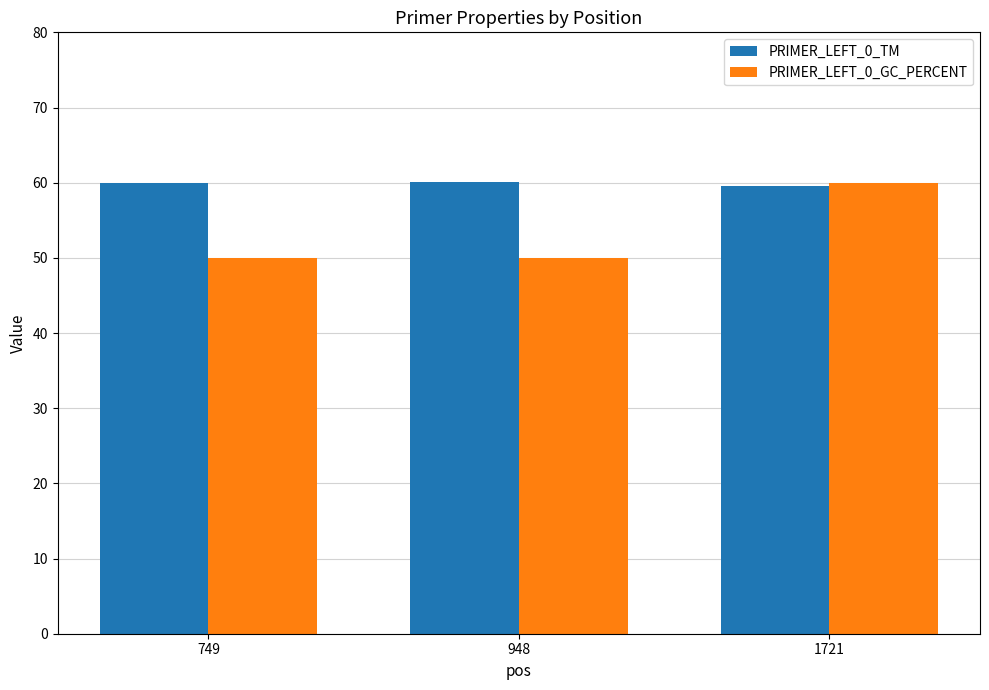

Between 749 and 1721, which series saw the biggest shift?

PRIMER_LEFT_0_GC_PERCENT